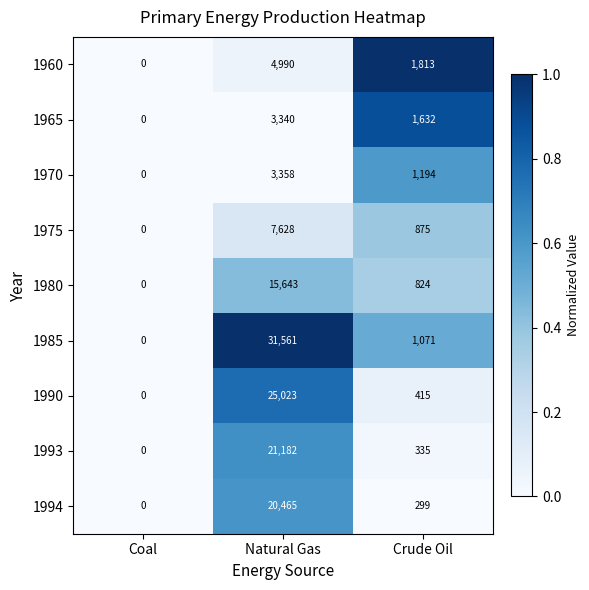

What is the sum of the 1960 values at Natural Gas and Crude Oil?

6803